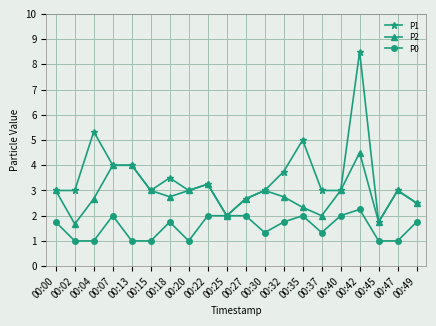

Which series changed the most between 00:22 and 00:35?

P1